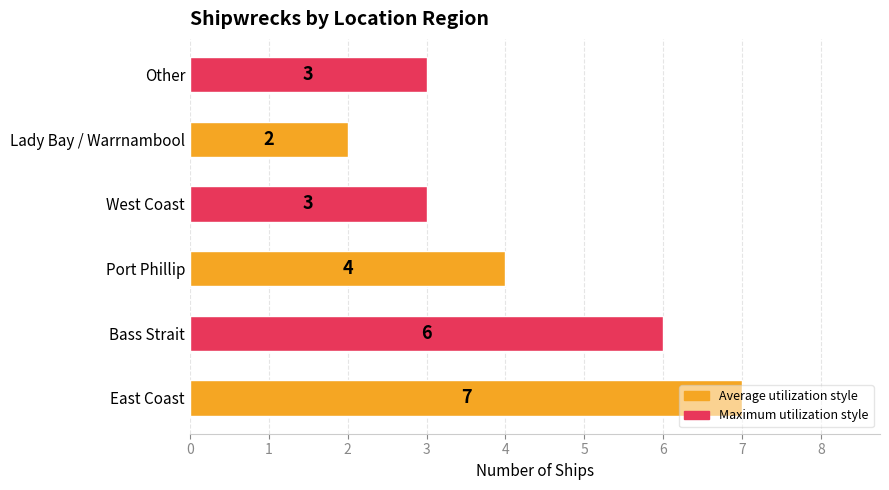

The value at Other is 3. True or false?

True